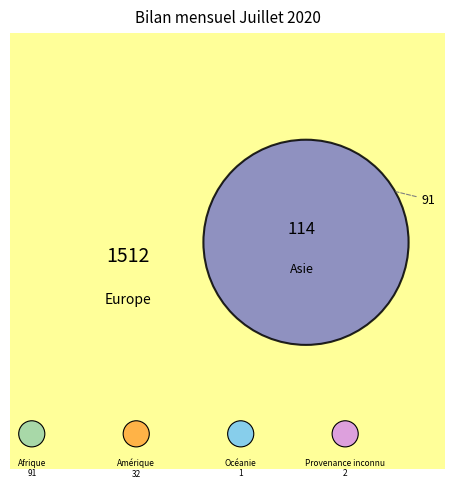

Combined, what portion of the pie is Provenance inconnu and Amérique?

1.9%